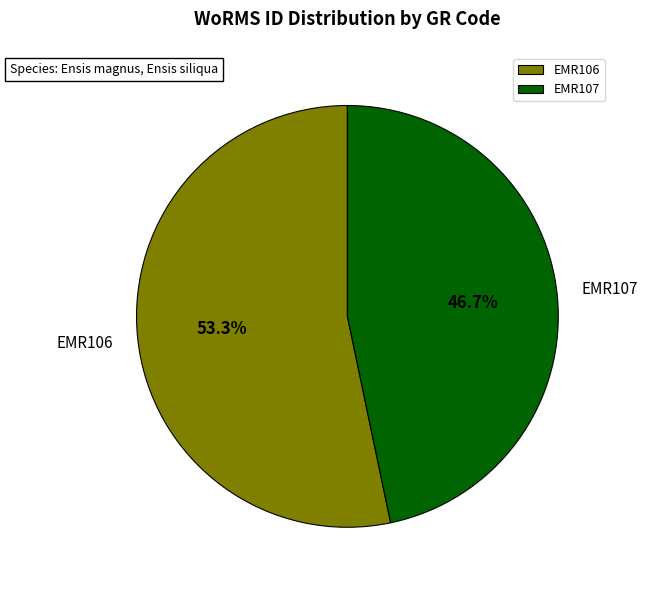

How many slices are in this pie chart?

2